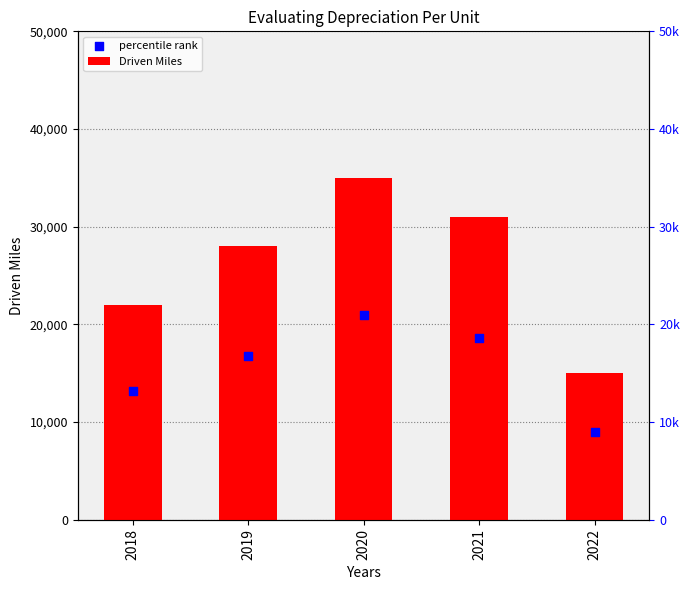

What is the total value across all series at 2019?

44800